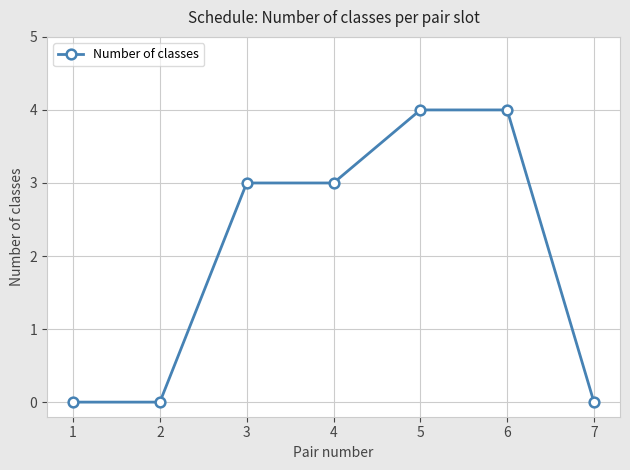

What is the value of the 6th point from the left?

4